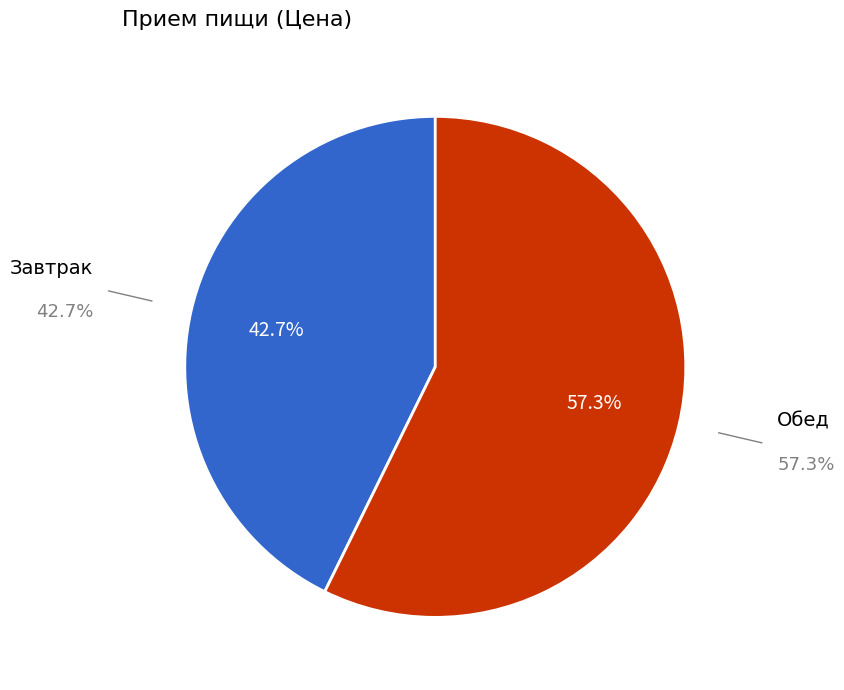

Between Обед and Завтрак, which is larger?

Обед